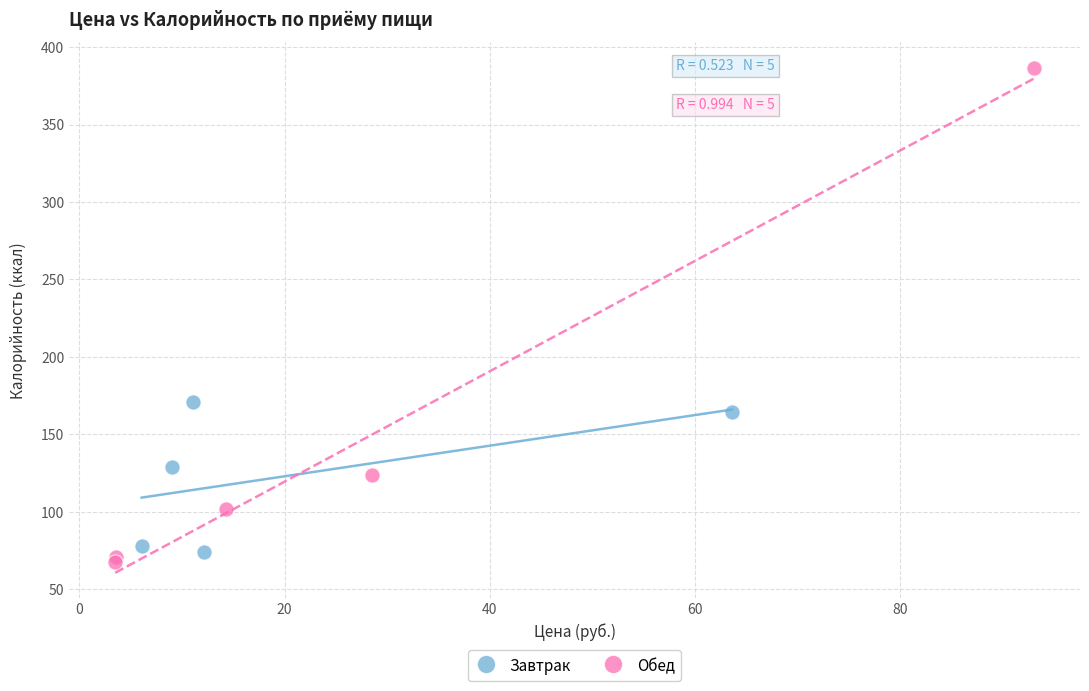

Which series contains the highest Y value?

Обед